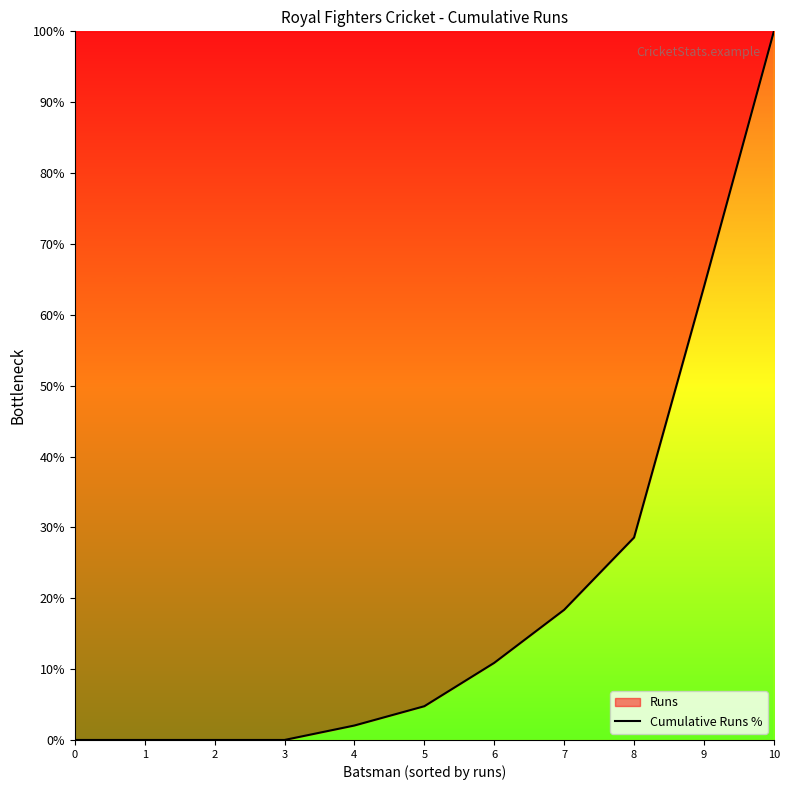

The value at 8 is 18.6. True or false?

False